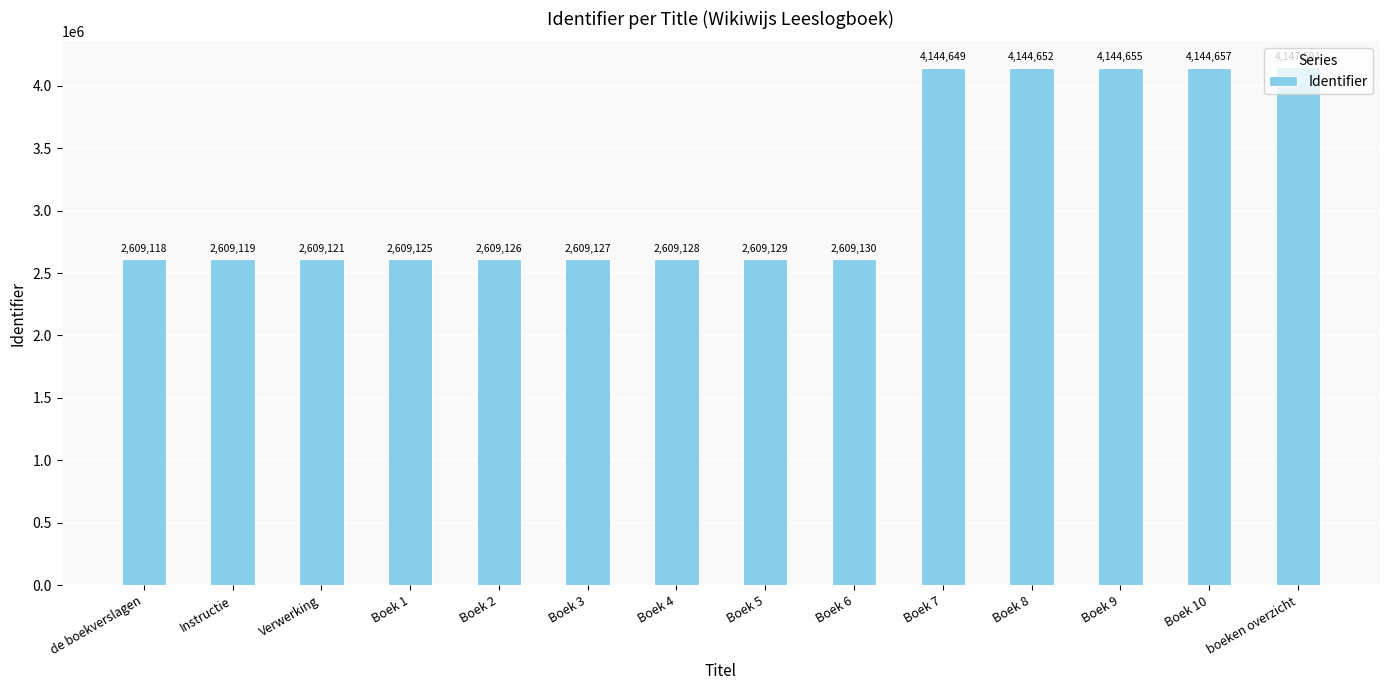

Rank the categories by value from highest to lowest.

boeken overzicht, Boek 10, Boek 9, Boek 8, Boek 7, Boek 6, Boek 5, Boek 4, Boek 3, Boek 2, Boek 1, Verwerking, Instructie, de boekverslagen